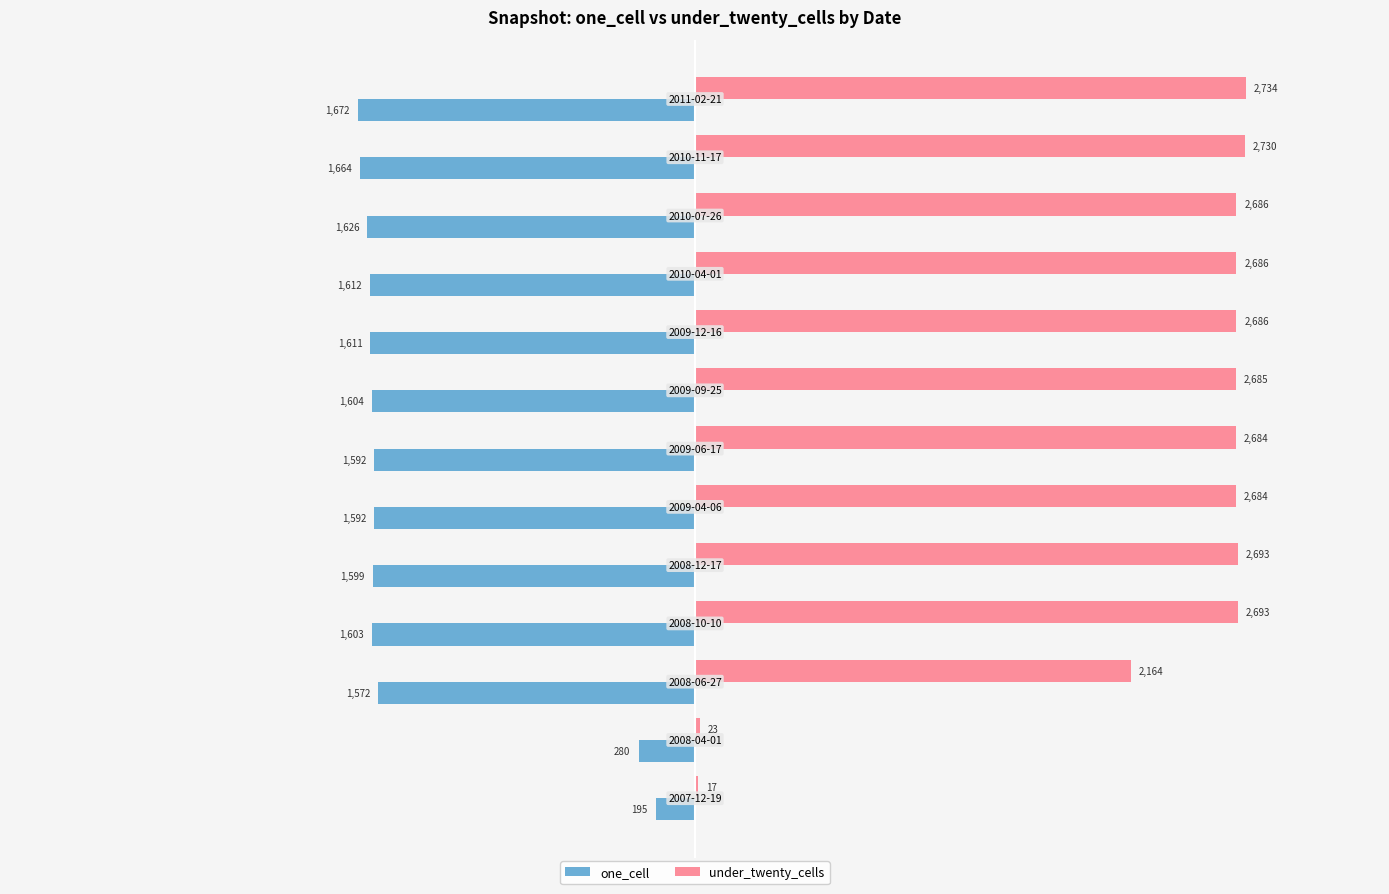

What is the greatest value displayed?

2734